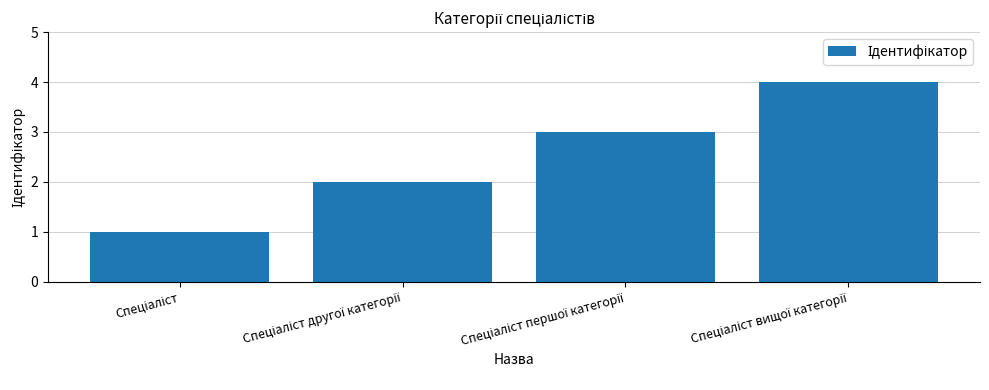

What is the sum of all values?

10